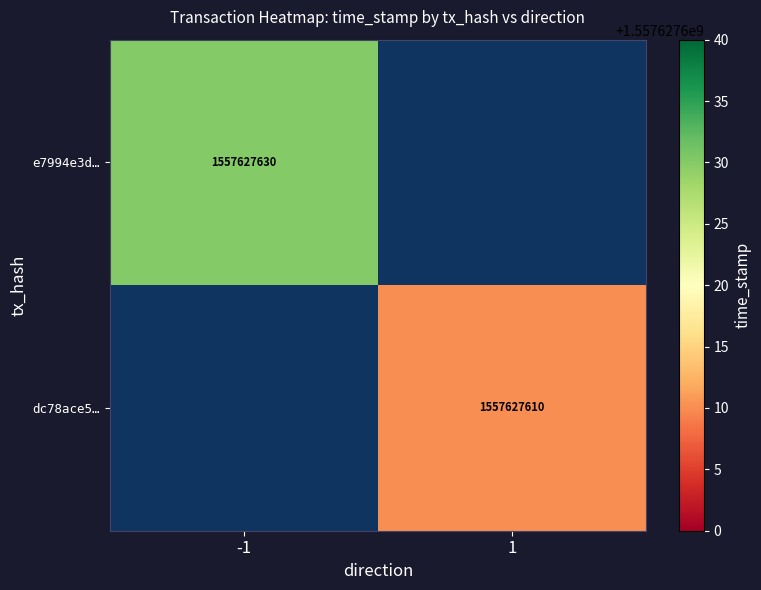

Which series has the largest range (max minus min)?

e7994e3d59db717c1ff15d84e4d25c838e7390e